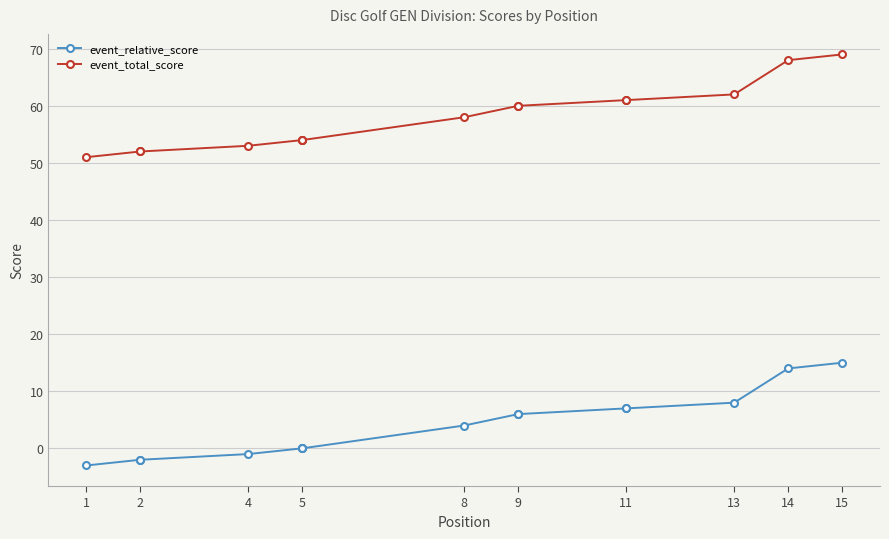

Which series has the largest range (max minus min)?

event_relative_score